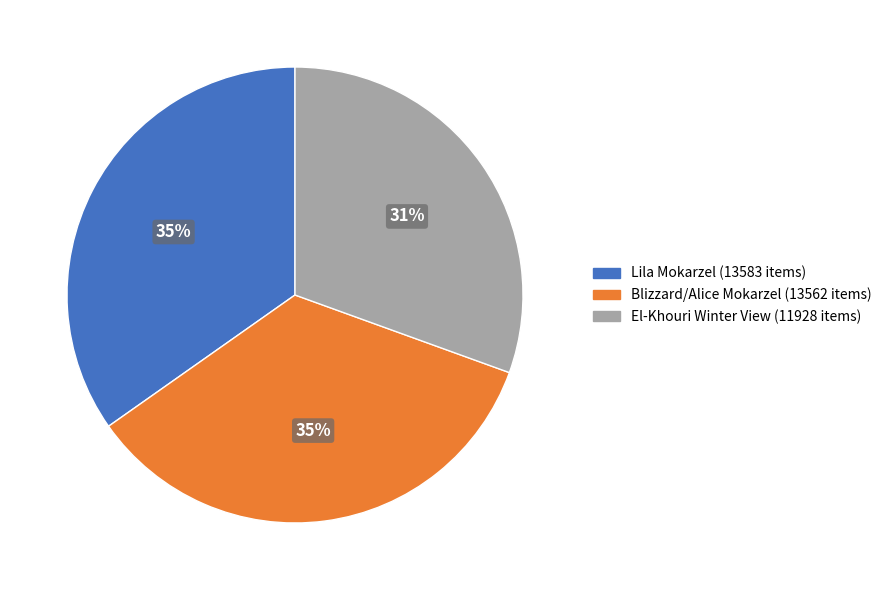

To the nearest percent, what is the difference between the largest and smallest slice percentages?

4%